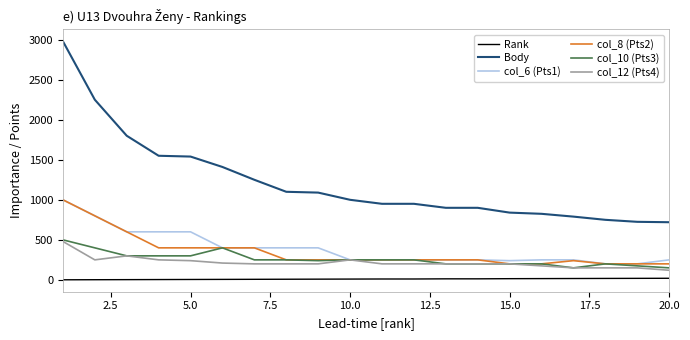

Which series has the largest total across all categories?

Body